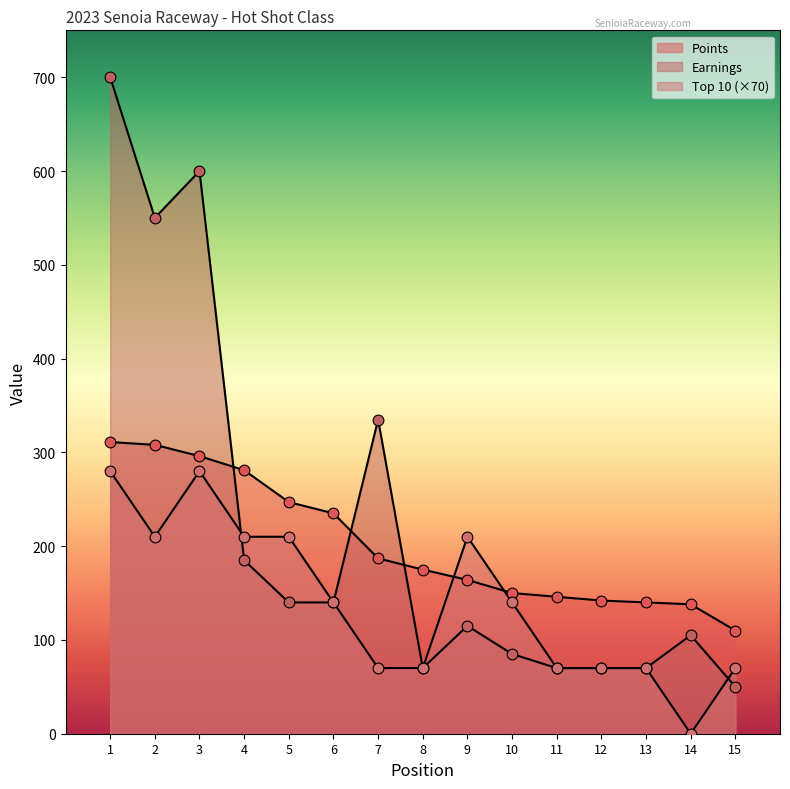

Is the value of Top 10 at 3 greater than the value of Earnings at 7?

No